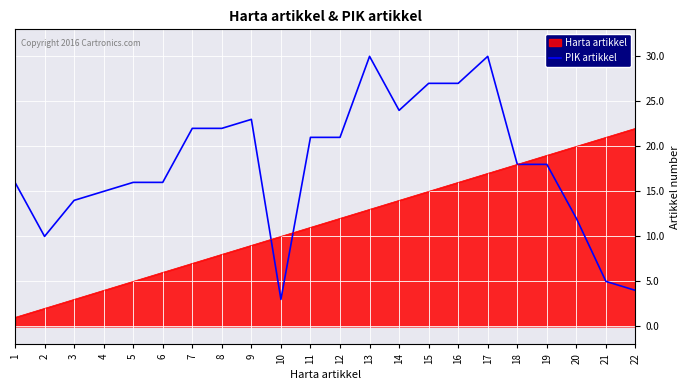

How many data points are above 18?

10